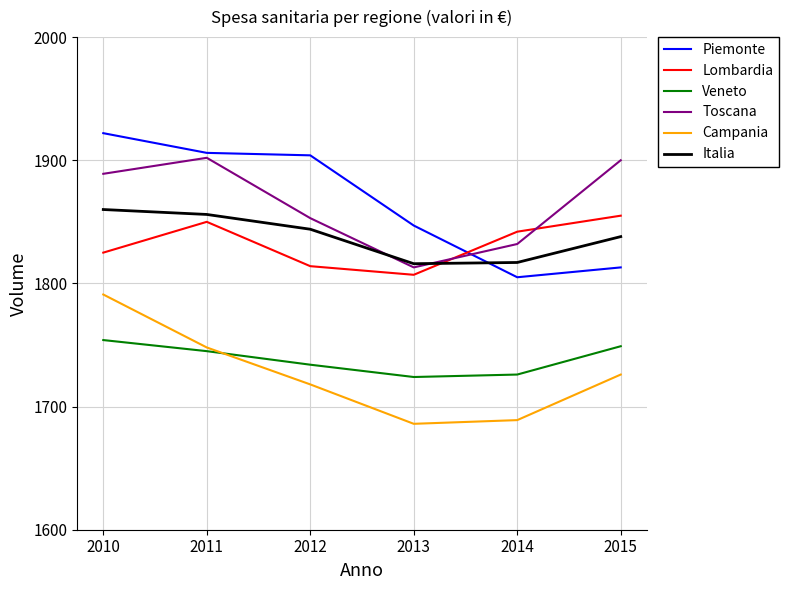

Which series changed the most between 2013 and 2015?

Toscana